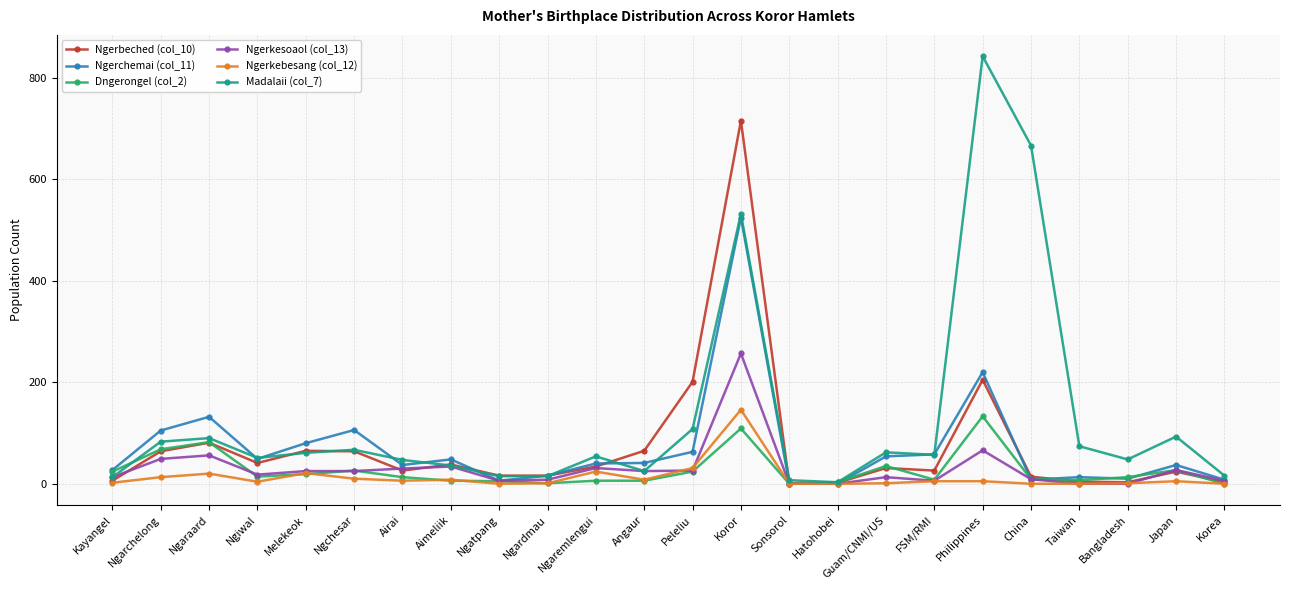

What is the difference between the Ngerkebesang (col_12) values at Bangladesh and Sonsorol?

1